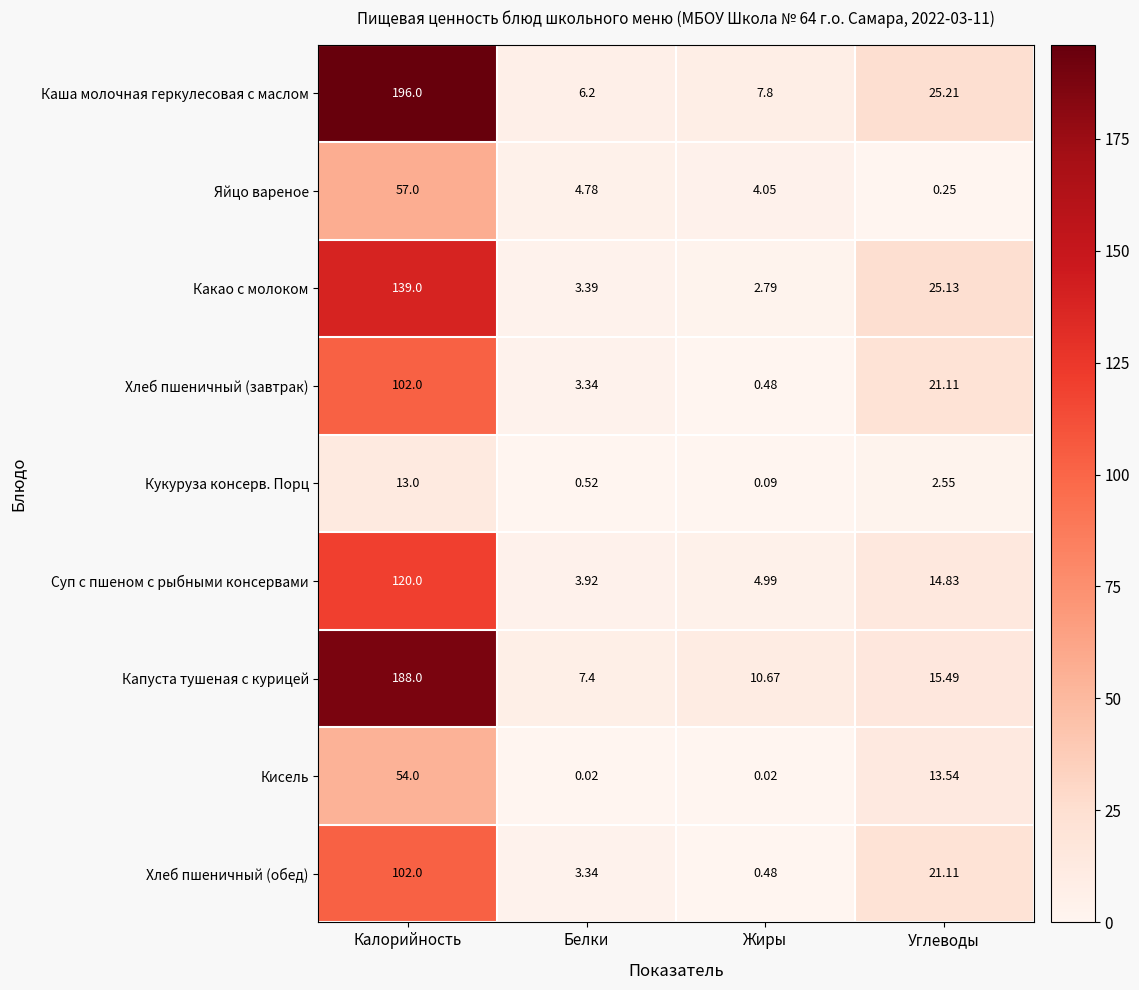

At which label is Хлеб пшеничный (обед) closest to 51?

Углеводы